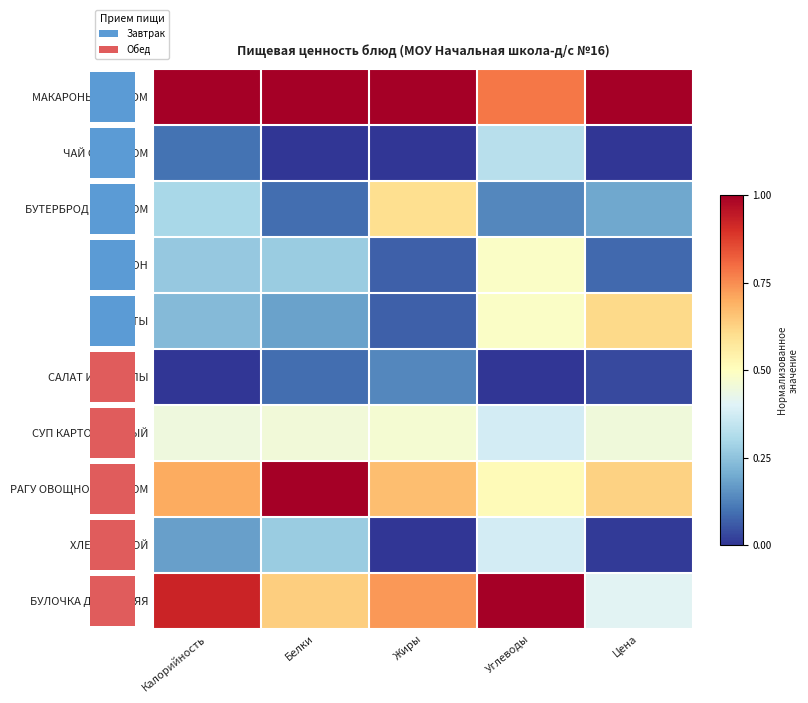

List the labels in order of СУП КАРТОФЕЛЬНЫЙ value, smallest first.

Углеводы, Калорийность, Цена, Белки, Жиры